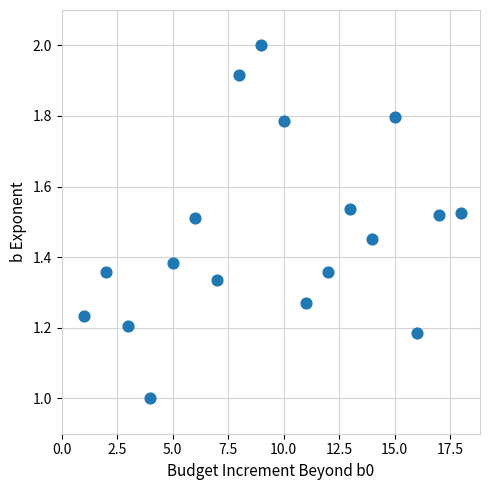

What is the range of Y values (max minus min)?

1.0